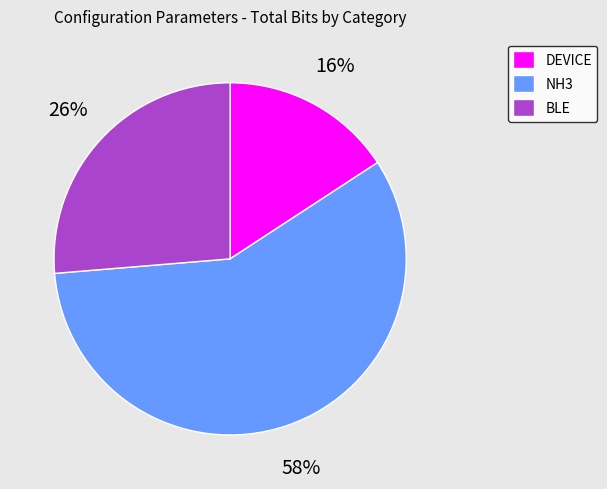

Rank the categories by value from highest to lowest.

NH3, BLE, DEVICE